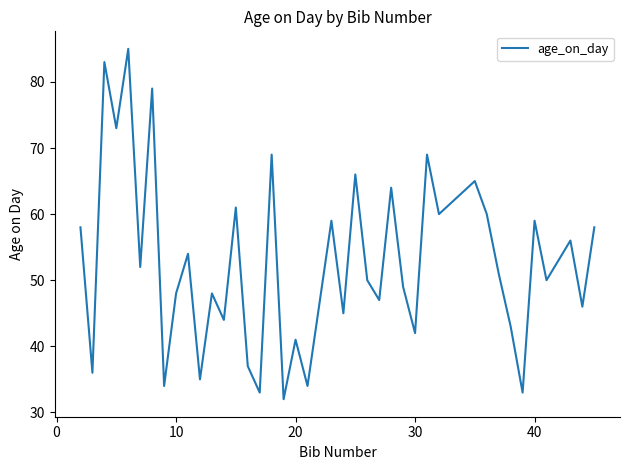

What is the smallest value displayed?

32